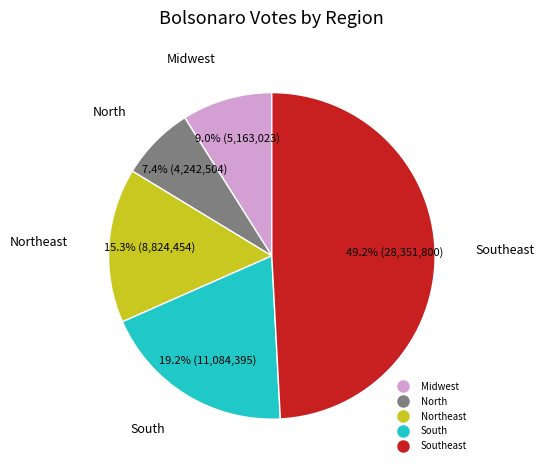

Does any single category account for the majority?

No